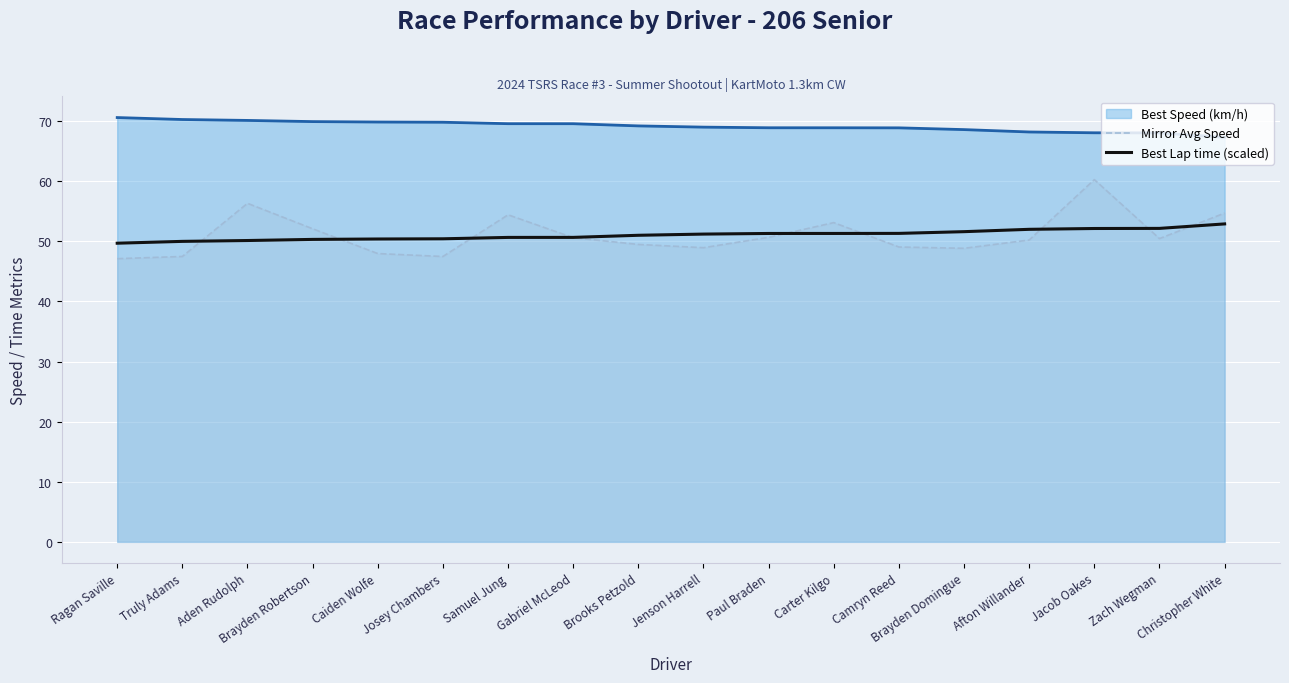

At which label is Best Lap time (scaled) closest to 51?

Brooks Petzold